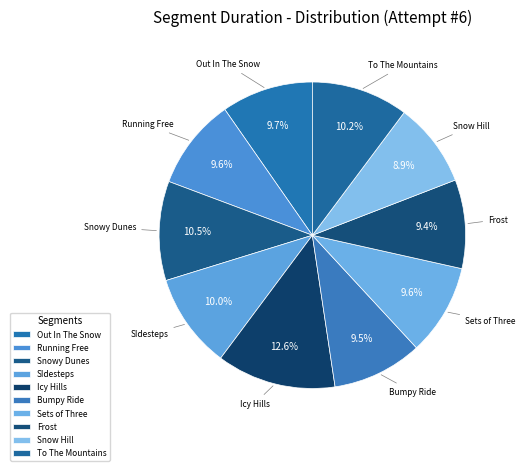

What is the smallest slice in the pie chart?

Snow Hill